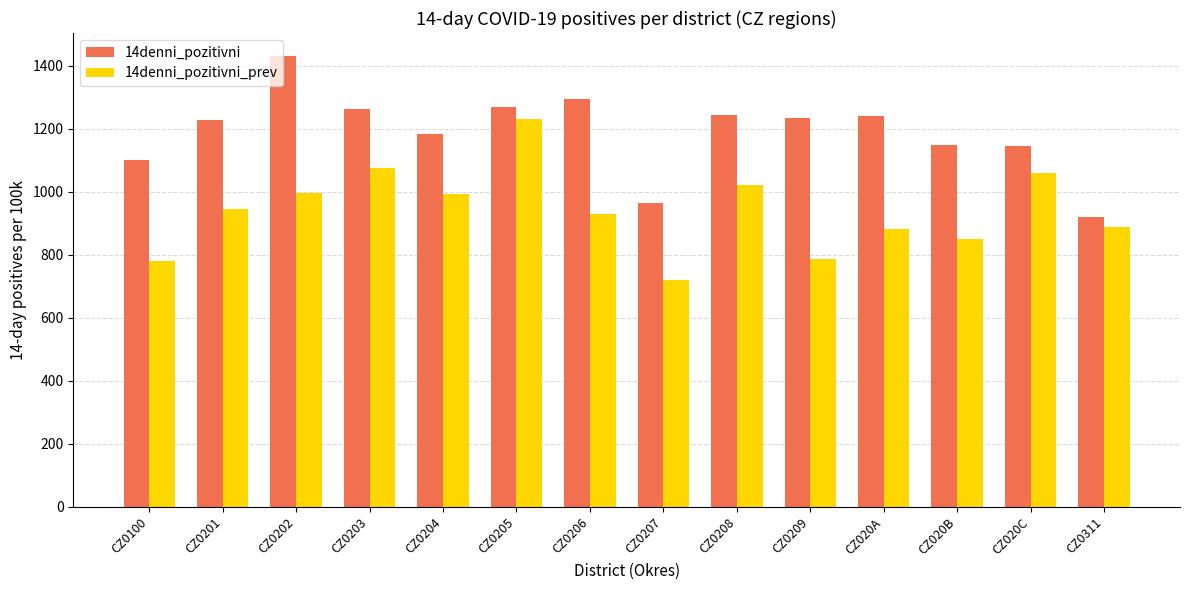

How many groups of bars are there?

14